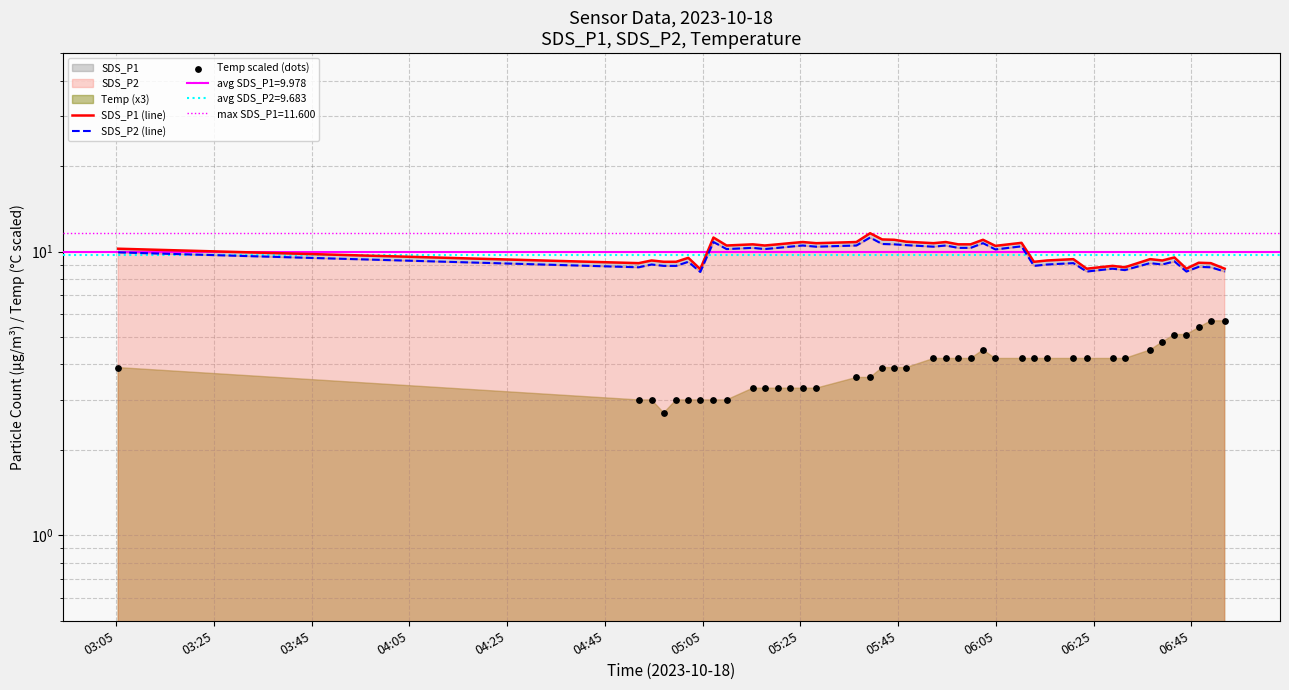

Which series reaches the maximum Y coordinate?

SDS_P1 (line)